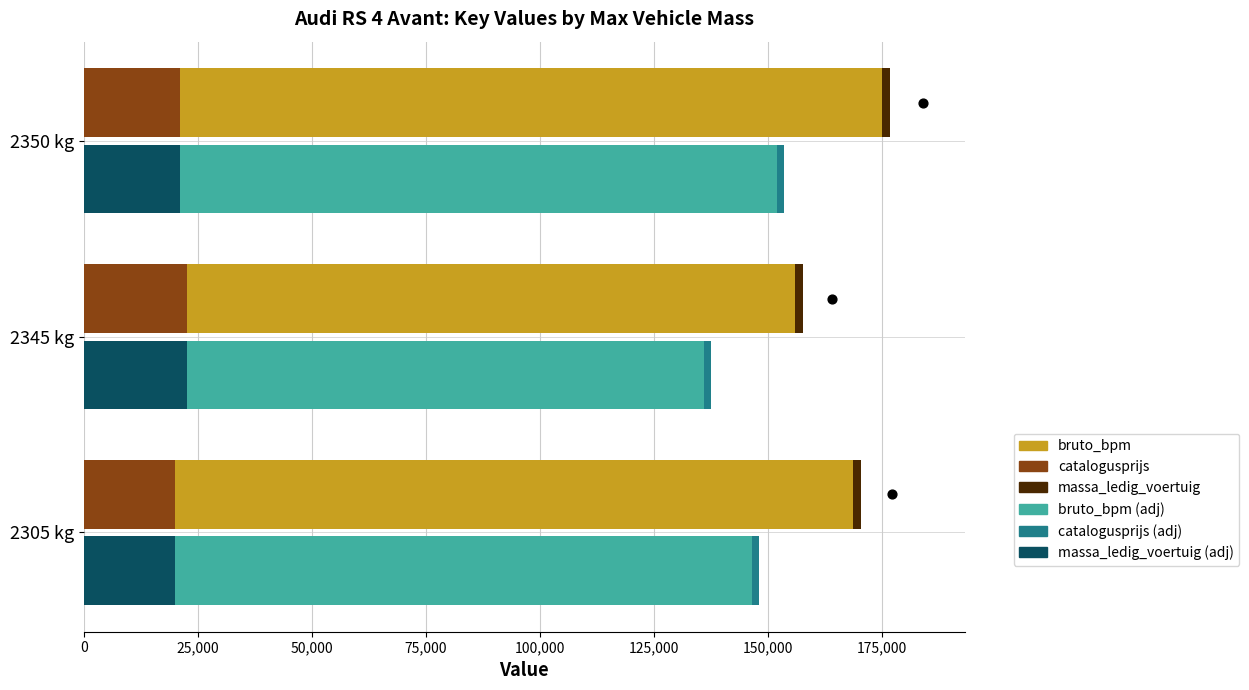

What is the total value across all series at 2305 kg?

318327.5